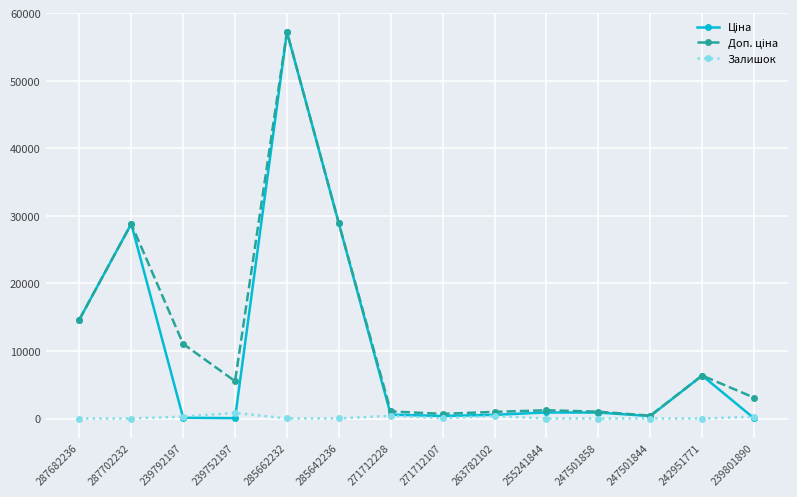

At which category is the sum across all series the highest?

285662232